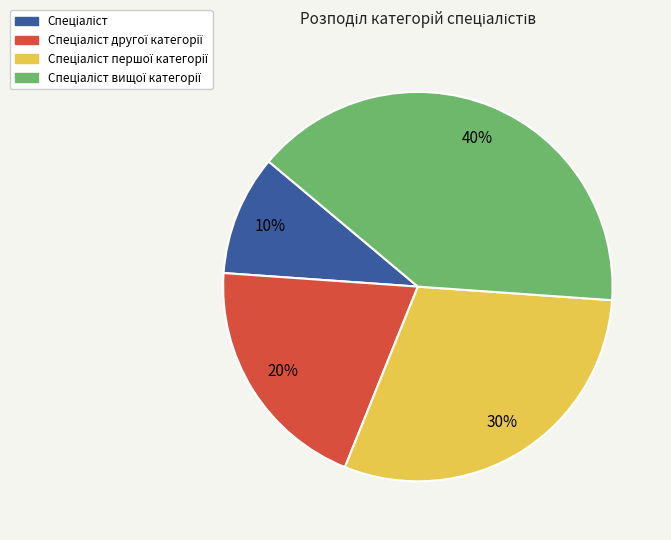

How many segments does this pie chart have?

4